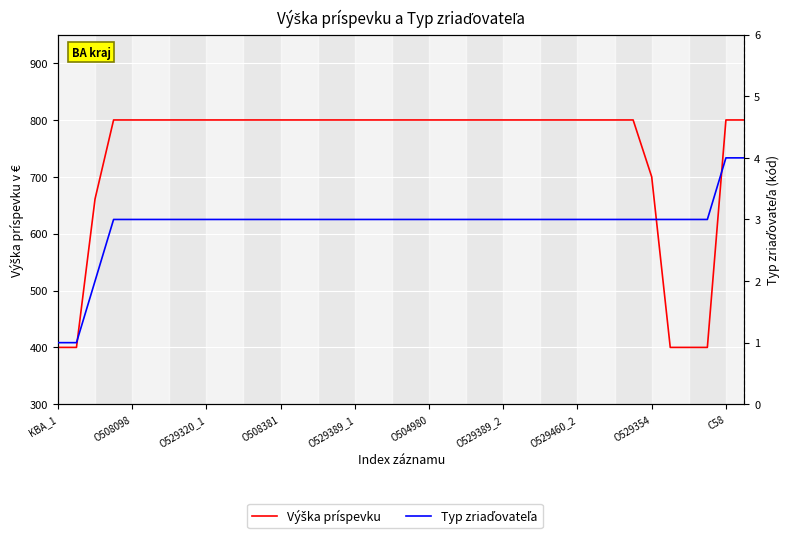

Count the Typ zriaďovateľa values in the range 3 to 4.

35